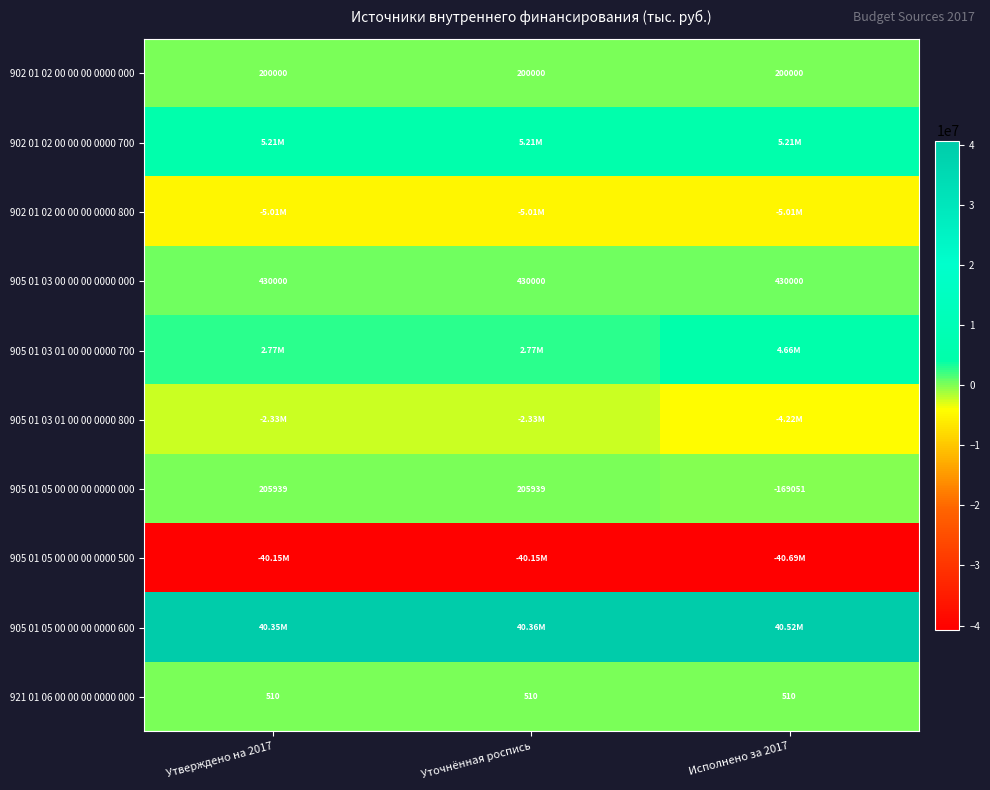

What is the lowest value of the 921 01 06 00 00 00 0000 000 series?

510.0